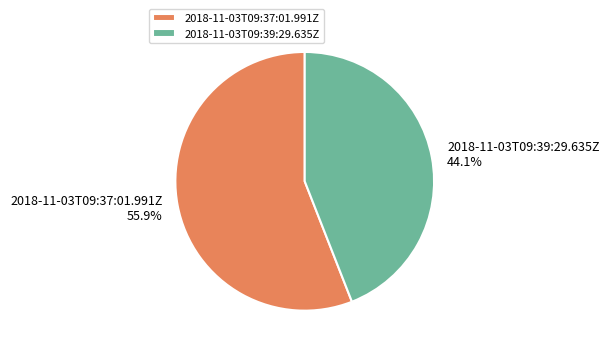

Which category accounts for the majority?

2018-11-03T09:37:01.991Z